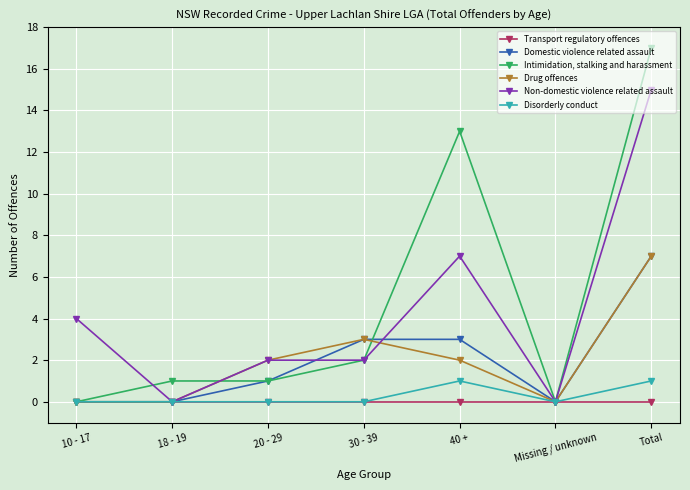

Which category has the highest value across all series?

Total